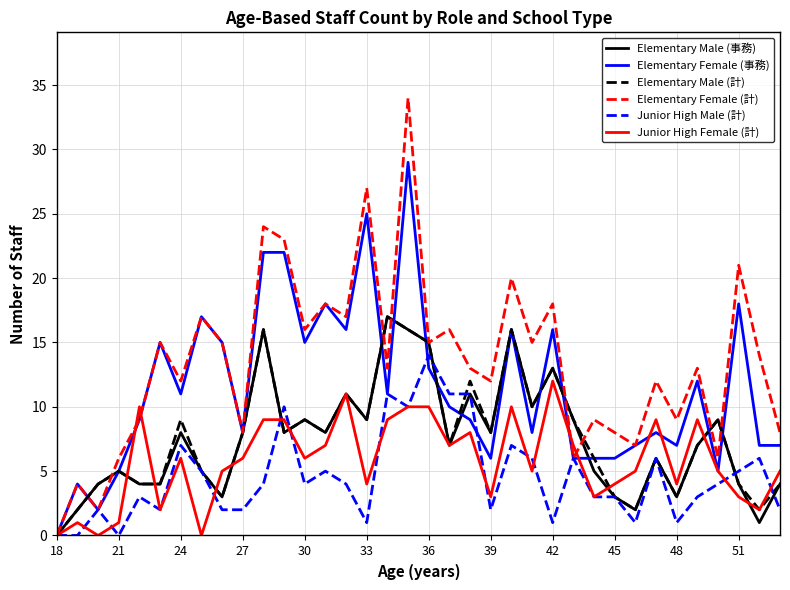

What are all the series names shown in the legend?

Elementary Male (事務), Elementary Female (事務), Elementary Male (計), Elementary Female (計), Junior High Male (計), Junior High Female (計)